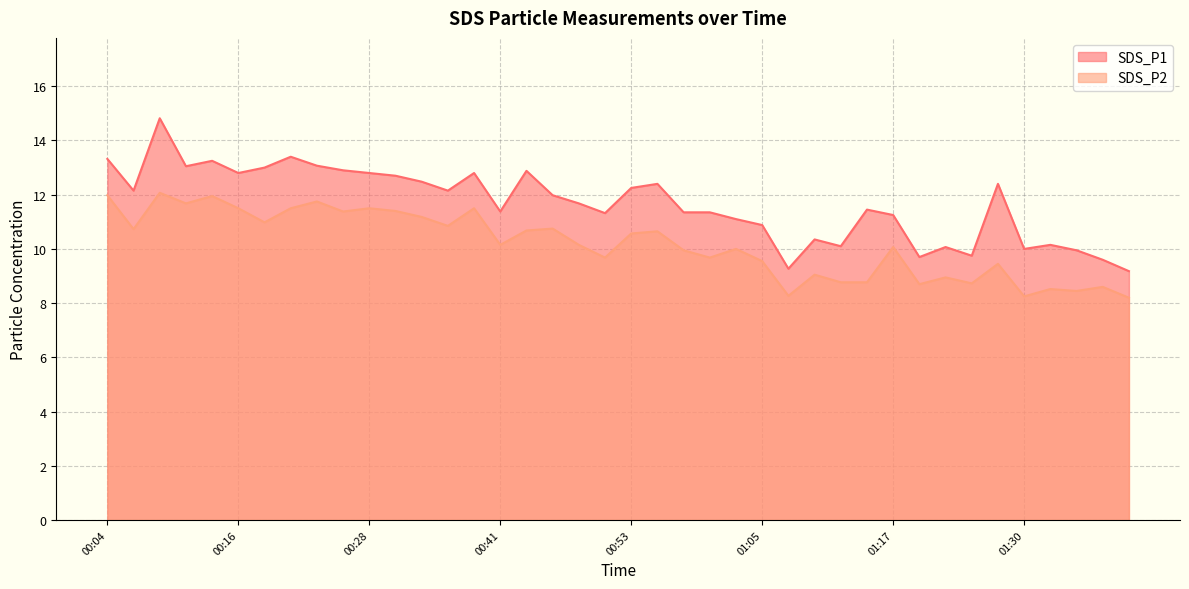

What position from the left is 00:06?

2